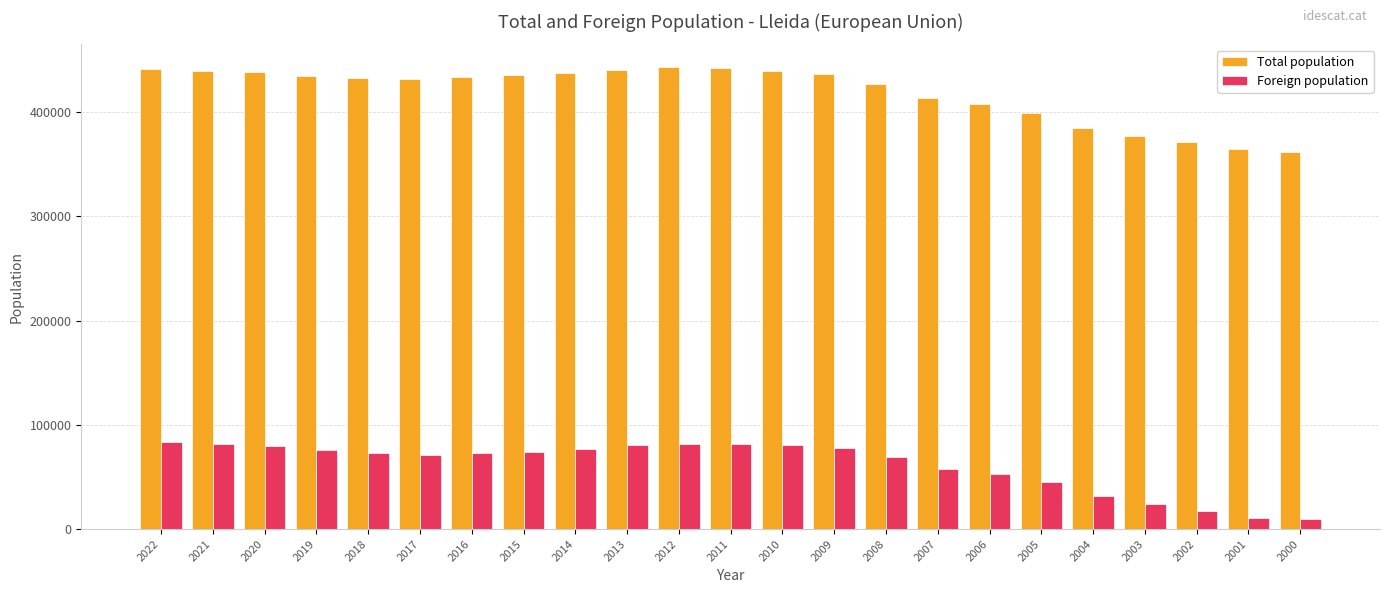

What is the greatest value displayed?

443032